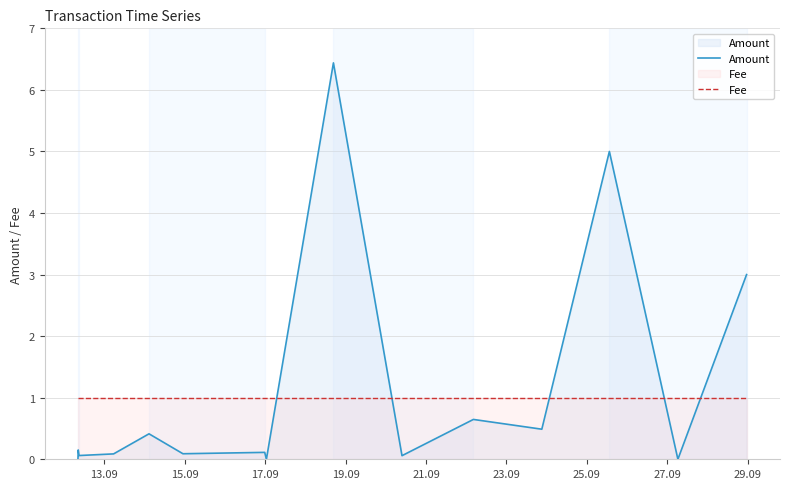

What is the greatest value displayed?

6.4